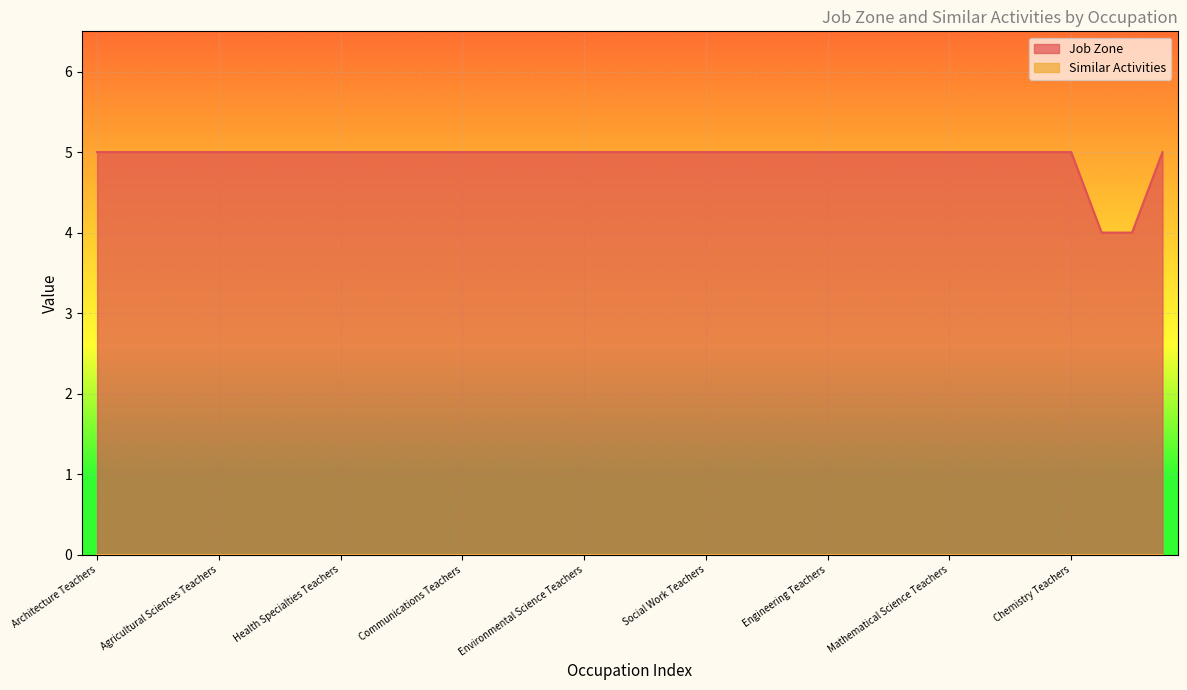

Does the chart display data point markers on the line(s)?

No